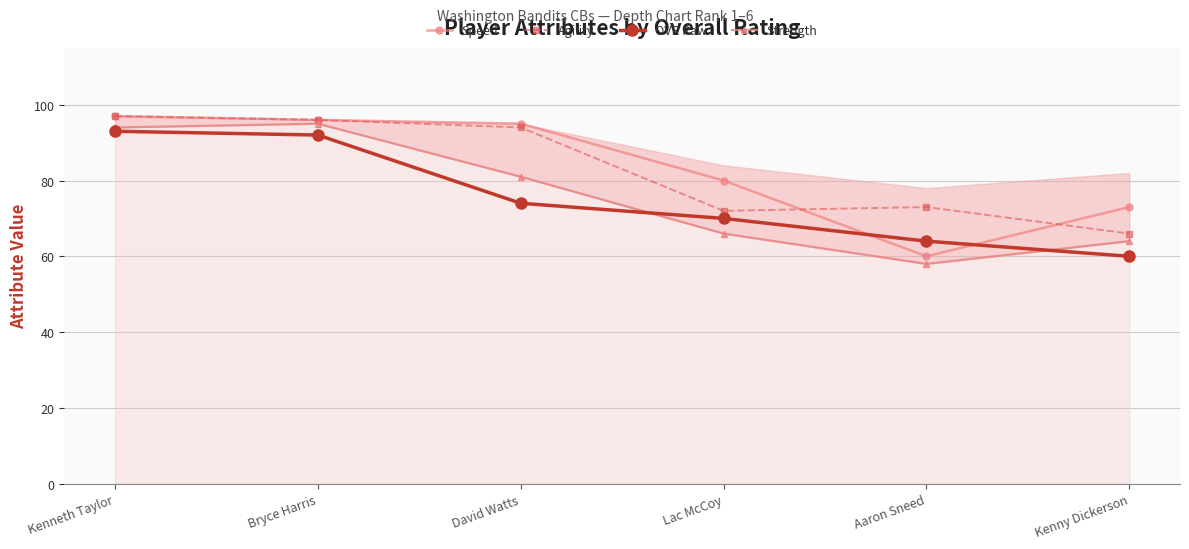

How many distinct data groups are displayed?

4